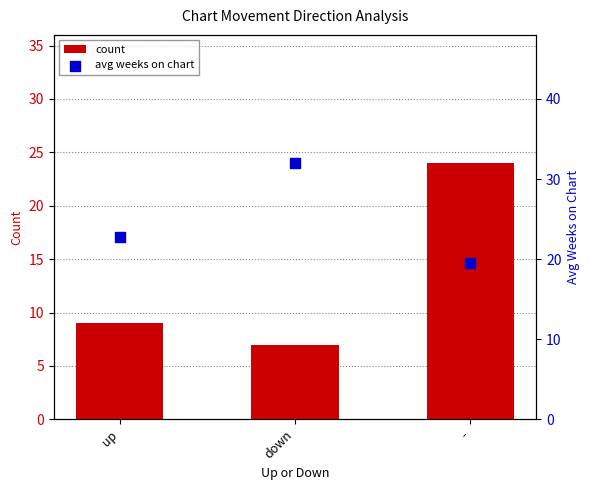

Is the value of avg weeks on chart at up greater than the value of count at down?

Yes